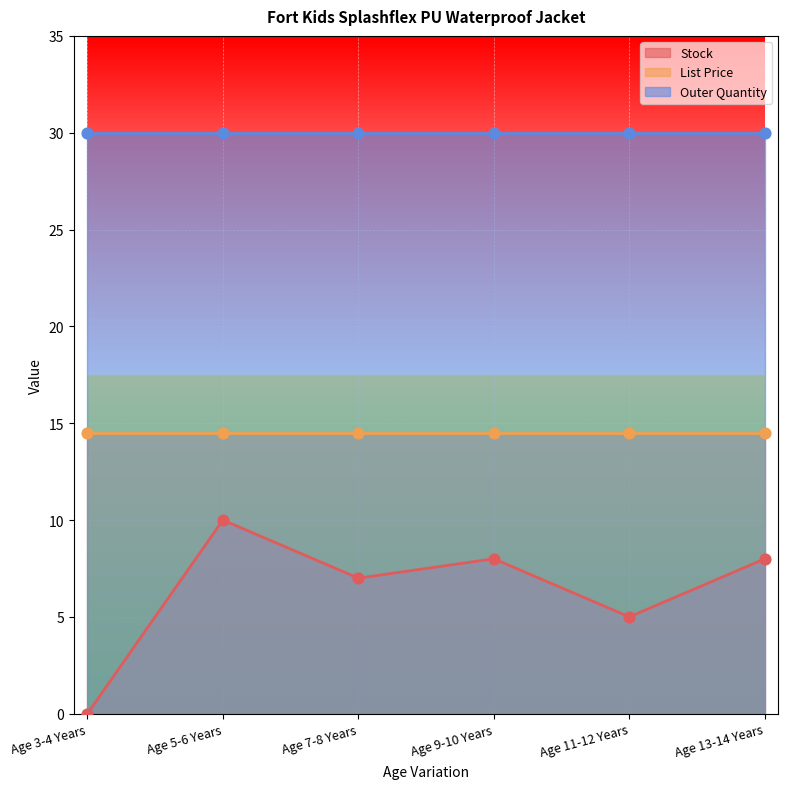

At which category is the sum across all series the highest?

Age 5-6 Years